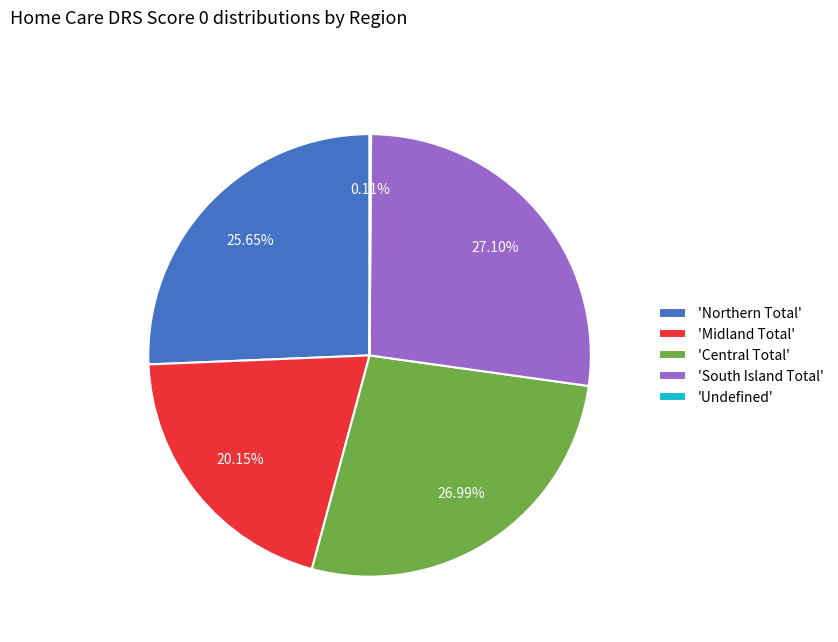

Approximately how many times larger is the value at 'South Island Total' compared to 'Midland Total'?

1.3